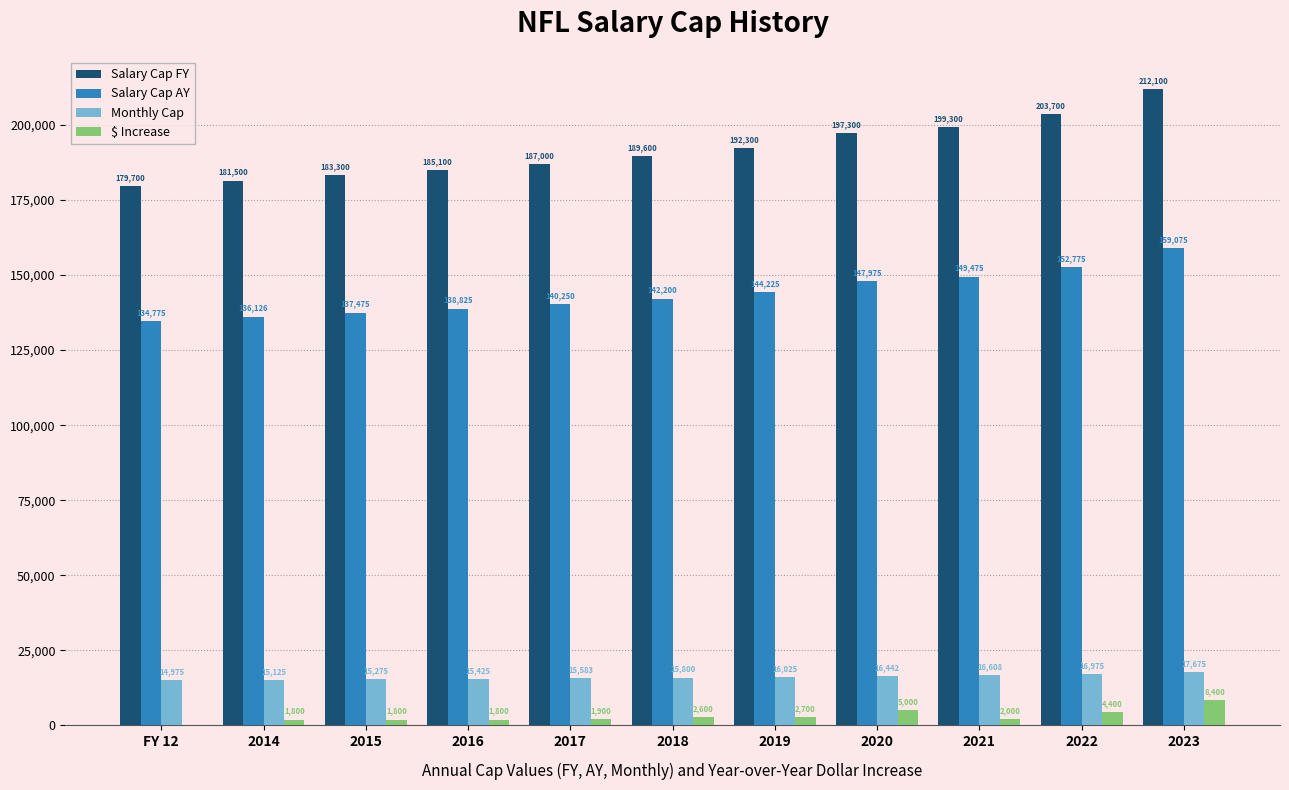

What is the sum of all $ Increase values?

32400